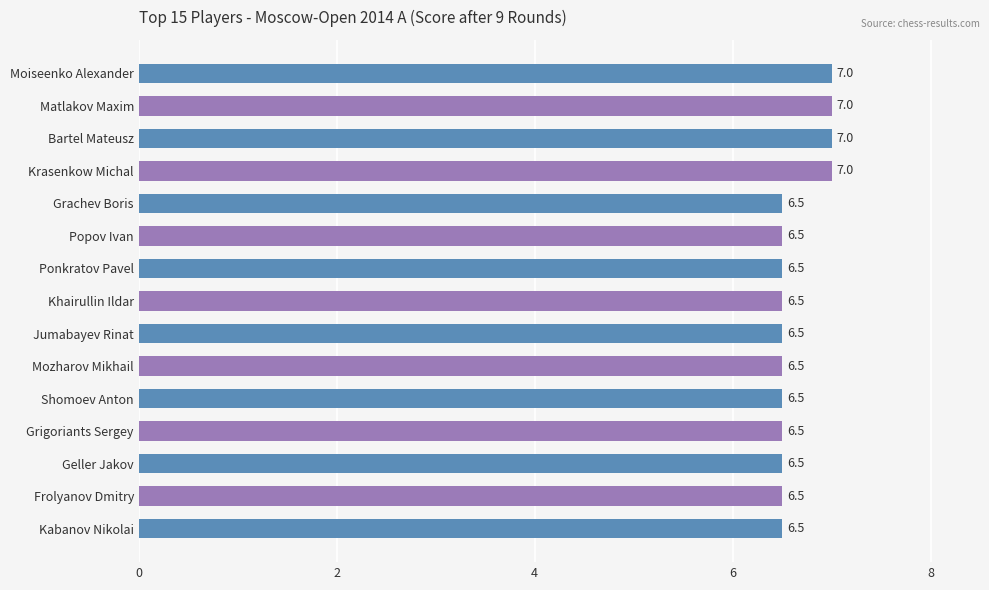

How many bars are there in total?

15